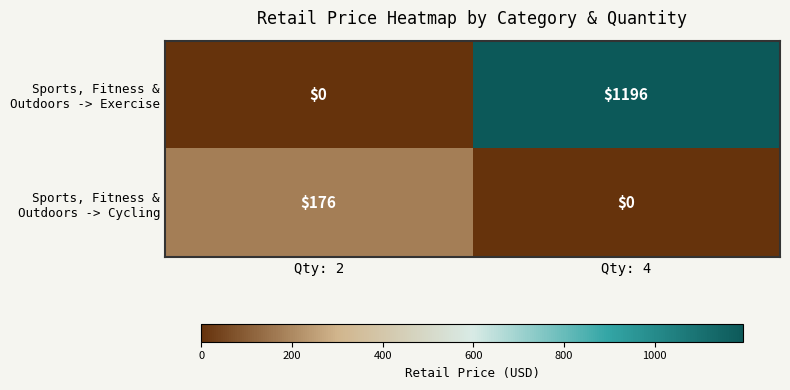

At which category is the sum across all series the highest?

Qty: 4